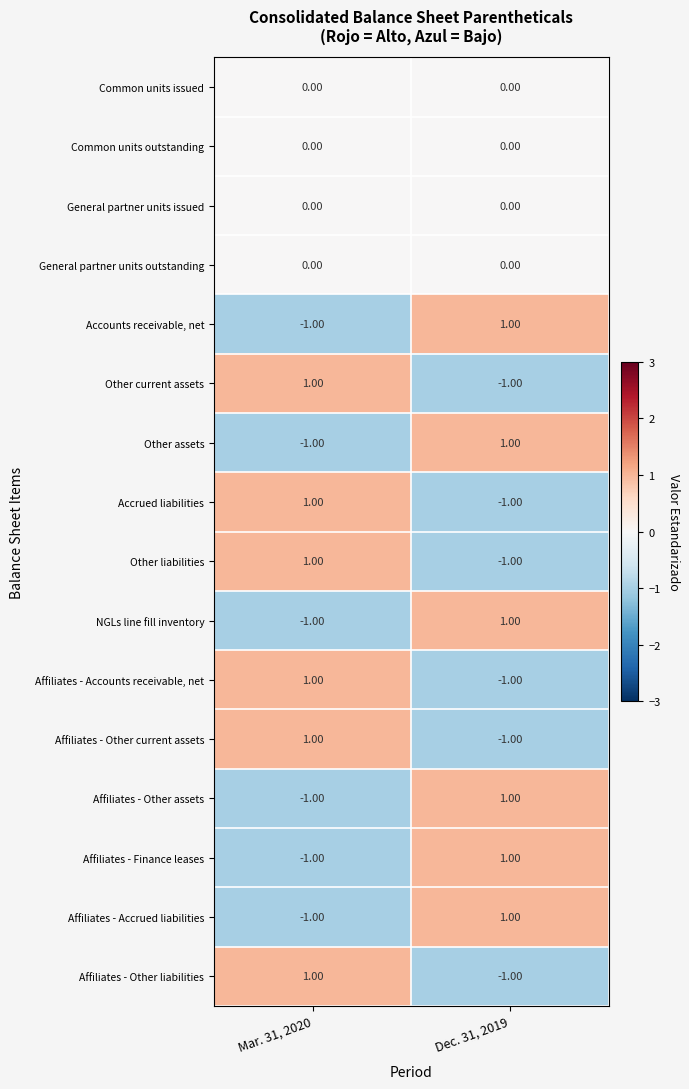

Rank the categories by Accounts receivable, net value from lowest to highest.

Mar. 31, 2020, Dec. 31, 2019